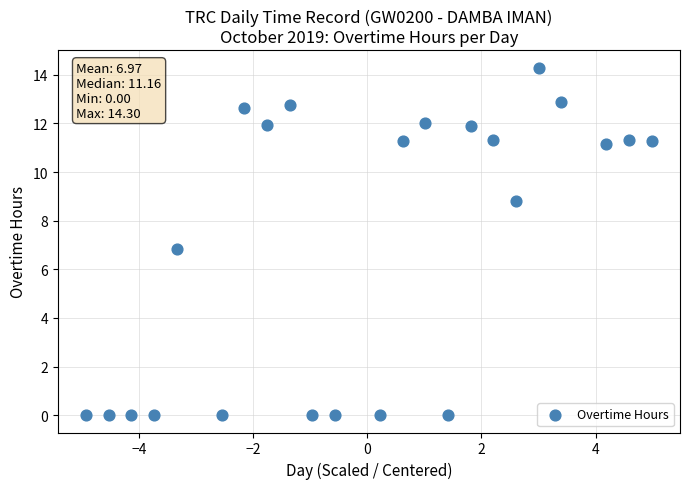

What Y value in the scatter plot is closest to 7?

6.8